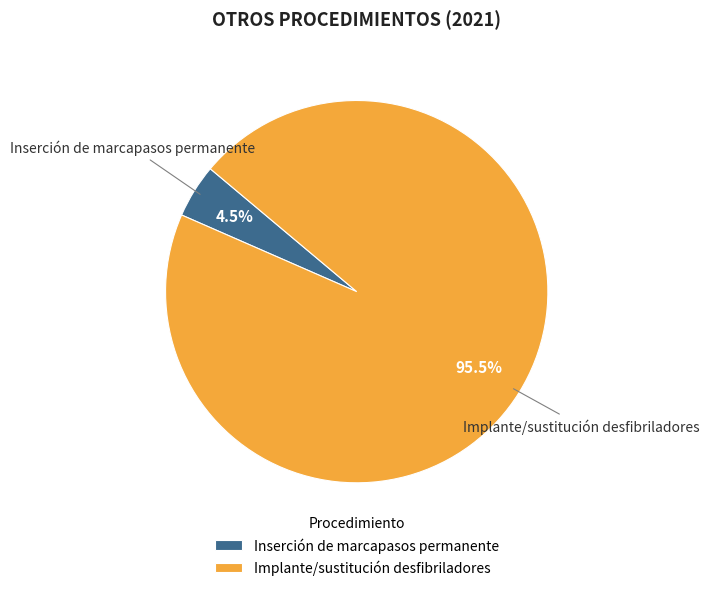

Combined, what portion of the pie is Implante/sustitución desfibriladores and Inserción de marcapasos permanente?

100.0%